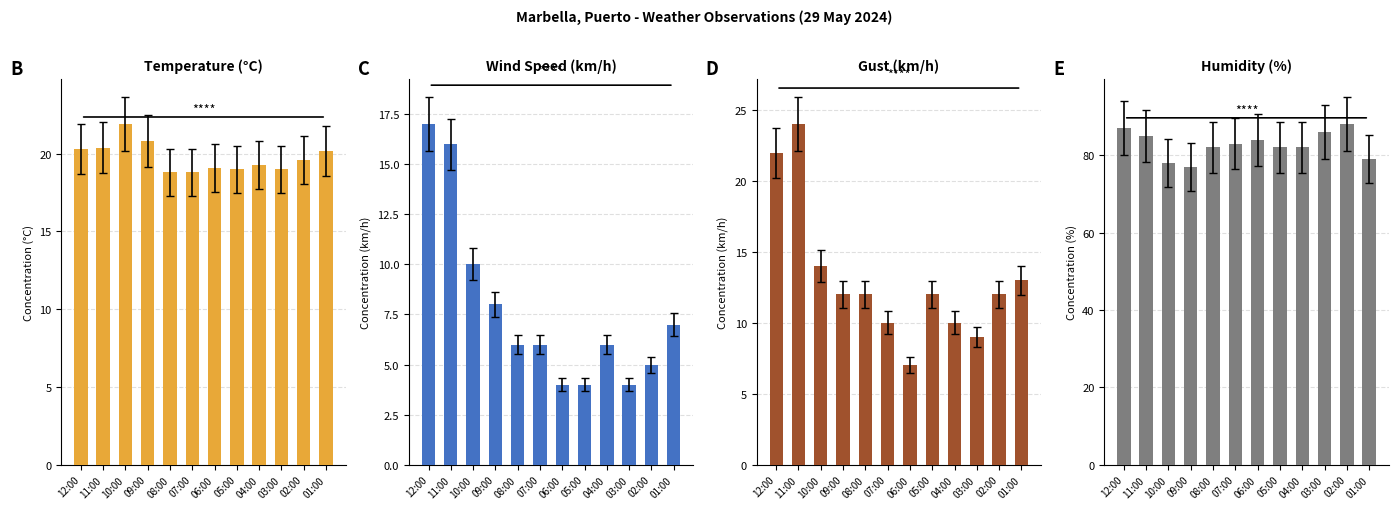

At which label is Wind speed (km/h) closest to 10?

10:00